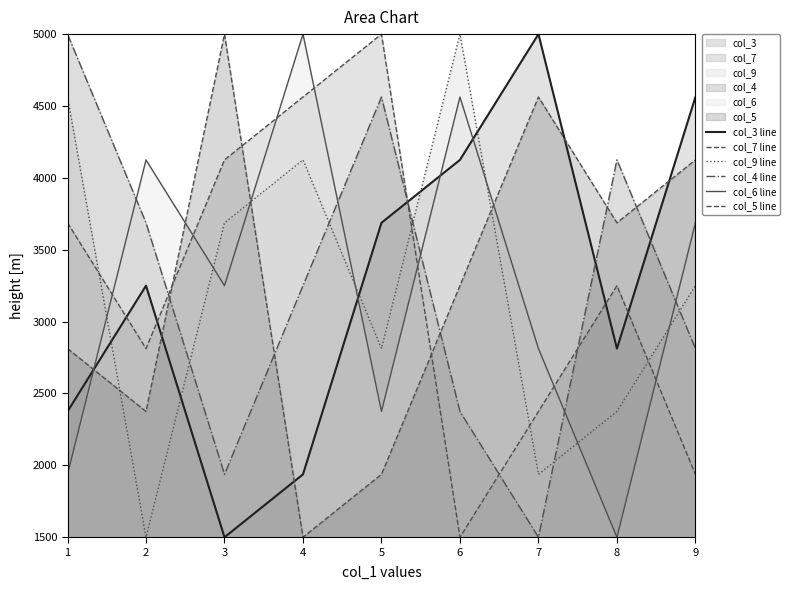

The value of col_3 line at 2 is 1780.4. True or false?

False